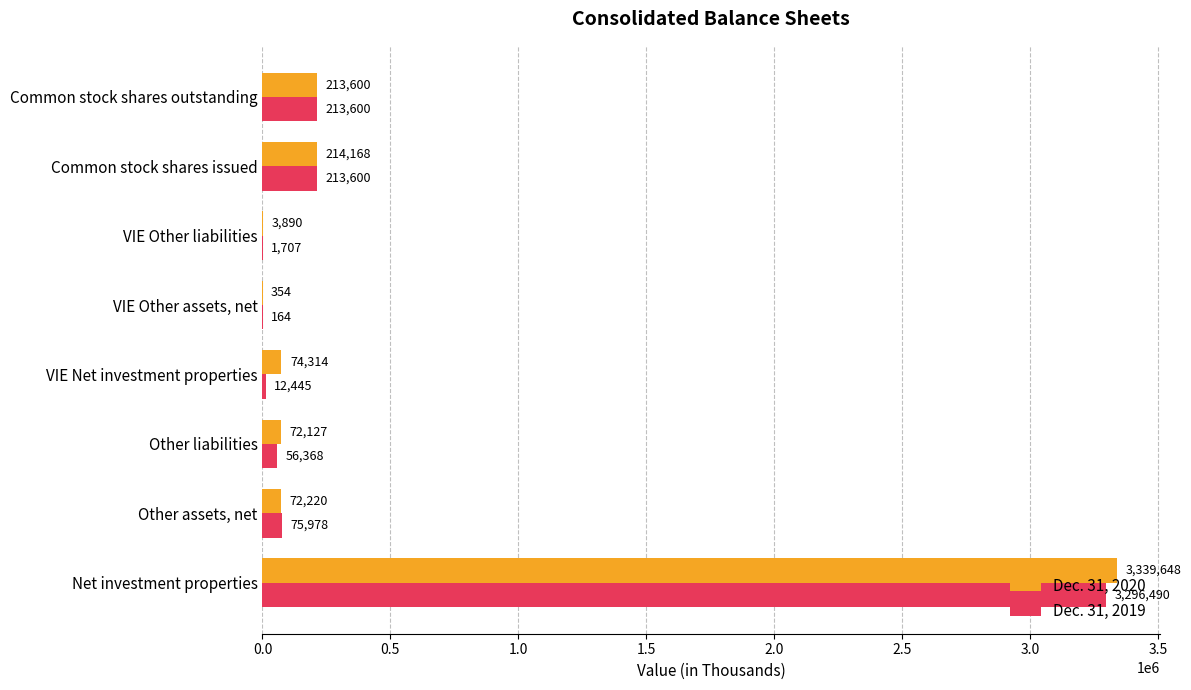

What is the sum of all Dec. 31, 2019 values?

3870352